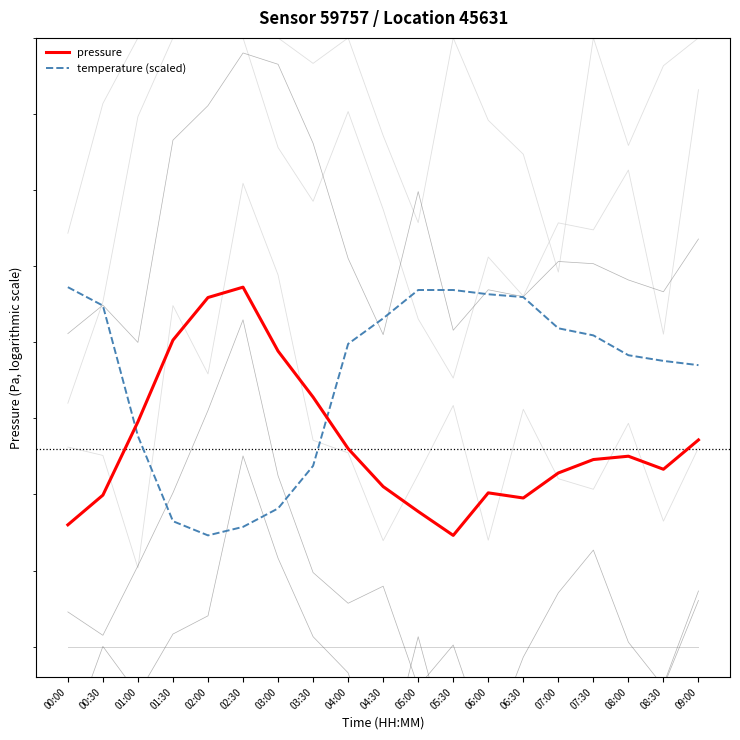

At which label is temperature (scaled) closest to 102577?

01:00